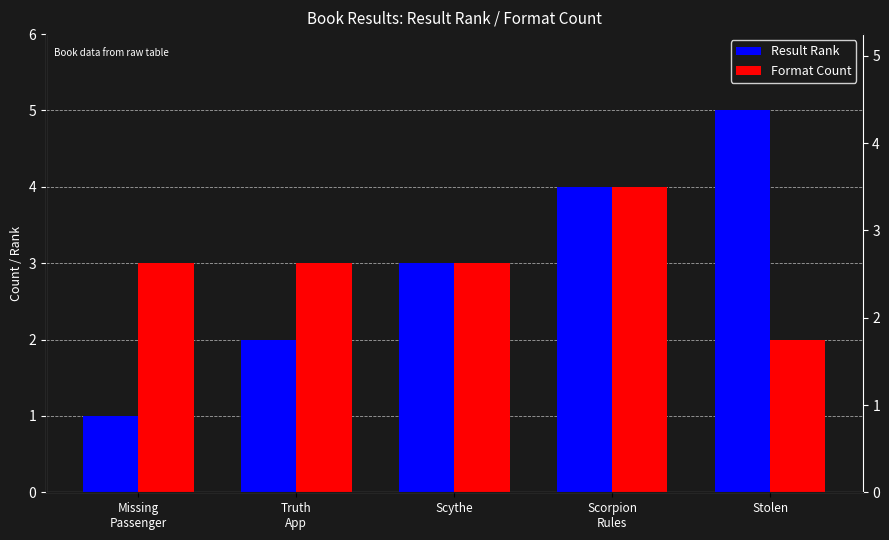

Between Scythe and Stolen, which series saw the biggest shift?

Result Rank